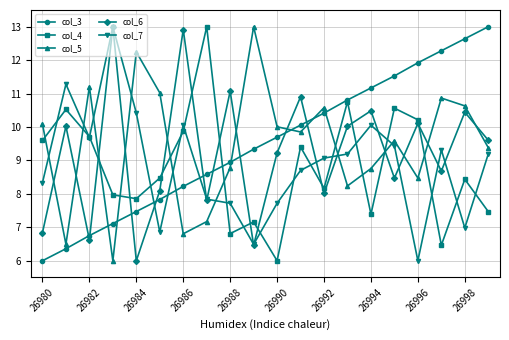

True or false: col_3 and col_5 intersect in this chart.

True